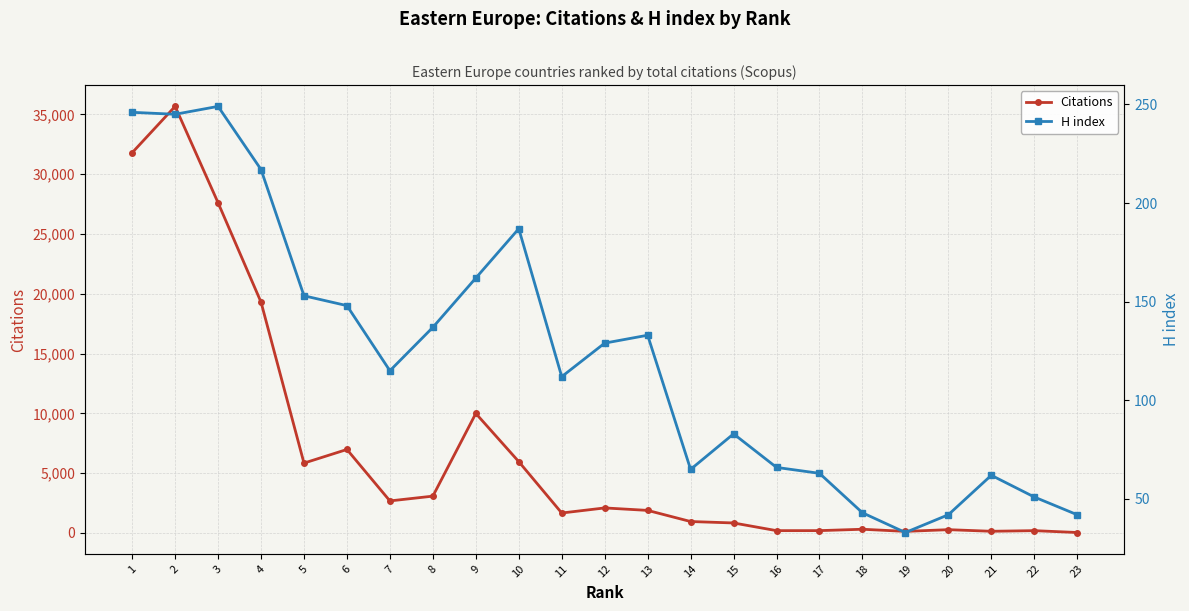

How many data points in H index are less than 115?

11